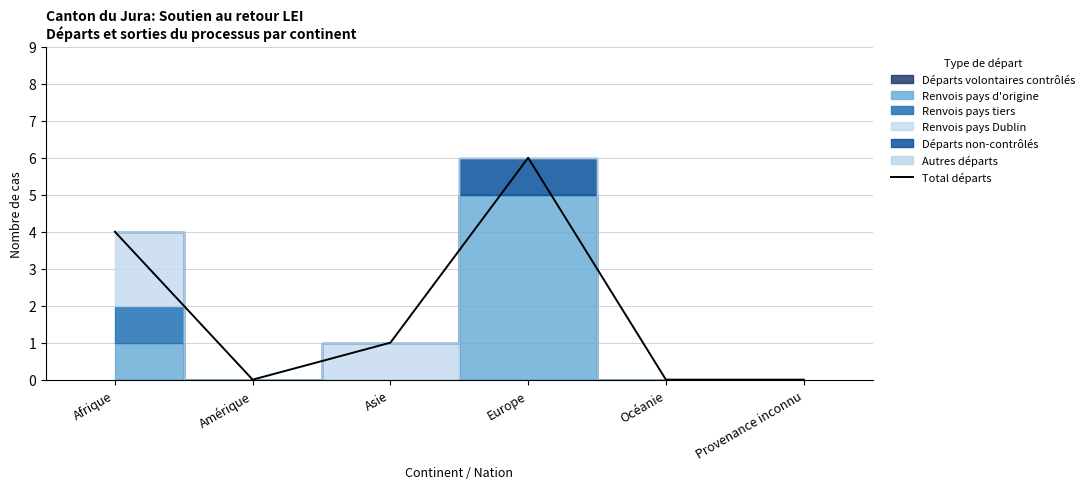

At which label is the value closest to 3?

Afrique